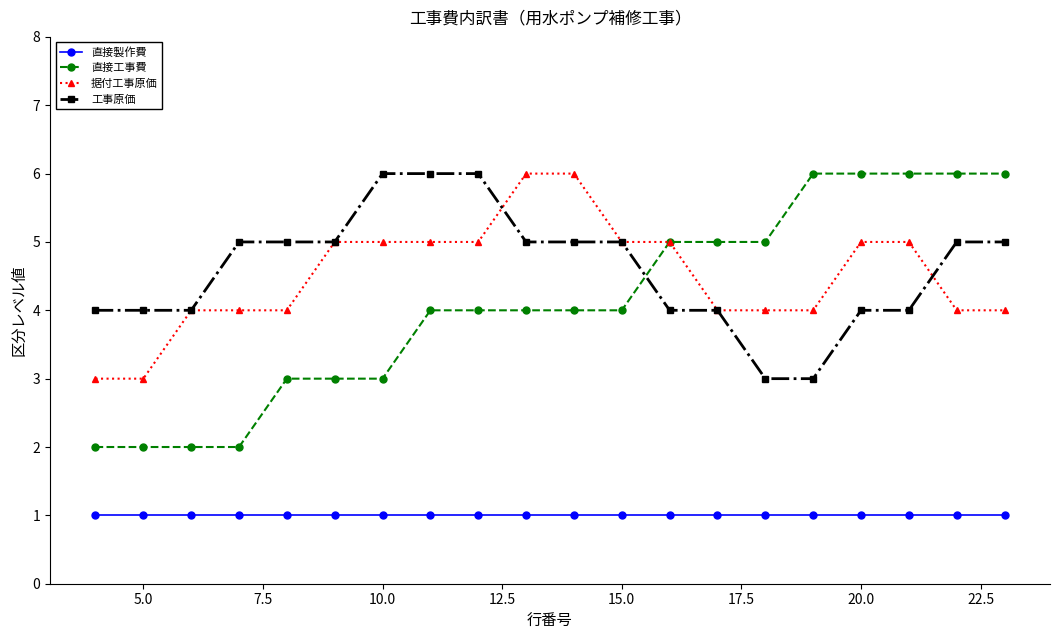

What is the value of the 据付工事原価 point at the 18th from the left?

5